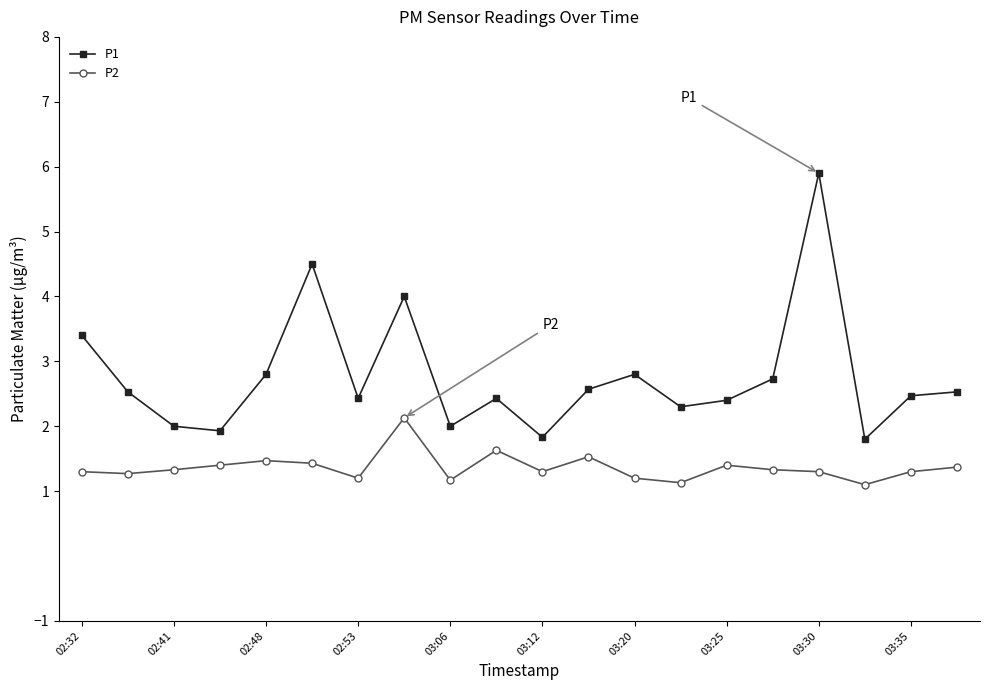

What is the value of the P1 point at the 14th from the left?

2.3